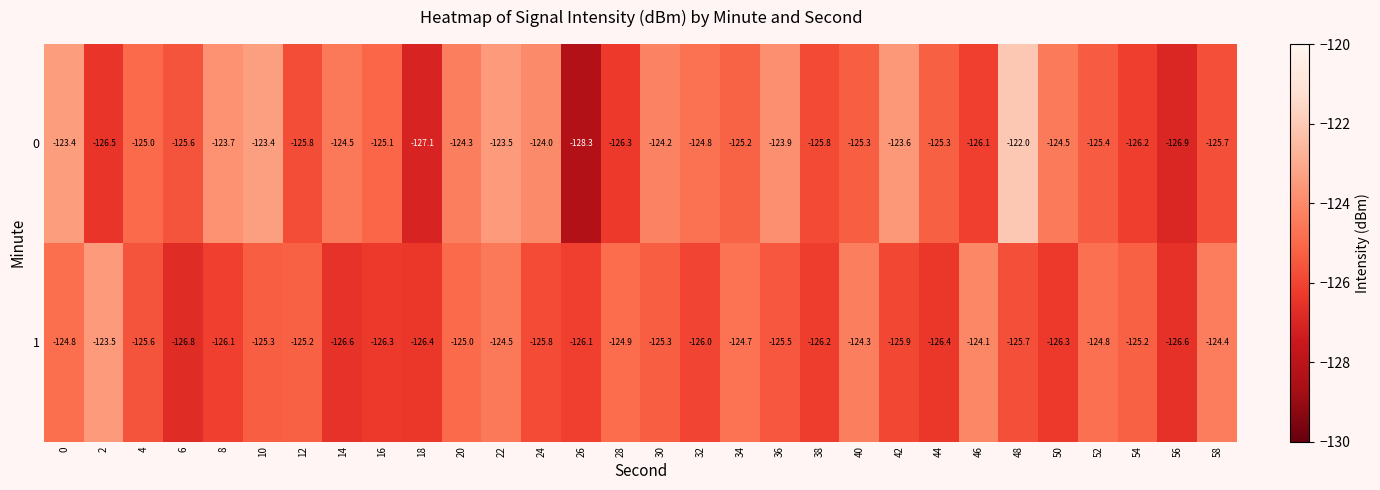

What is the difference between the second highest and second lowest values in the 0 series?

3.7